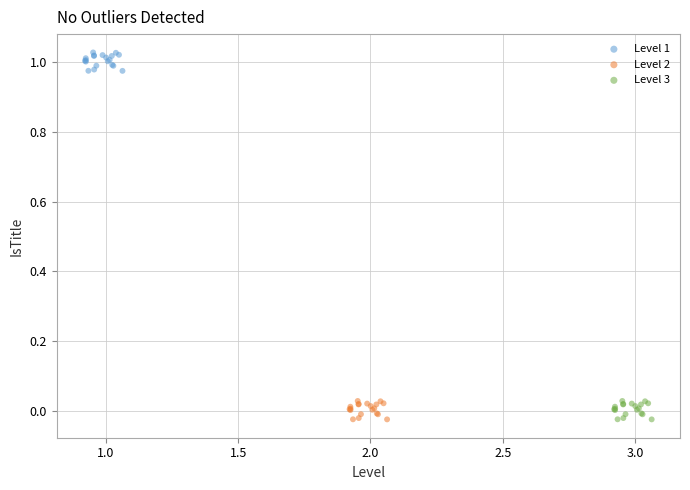

Which series contains the highest Y value?

Level 1